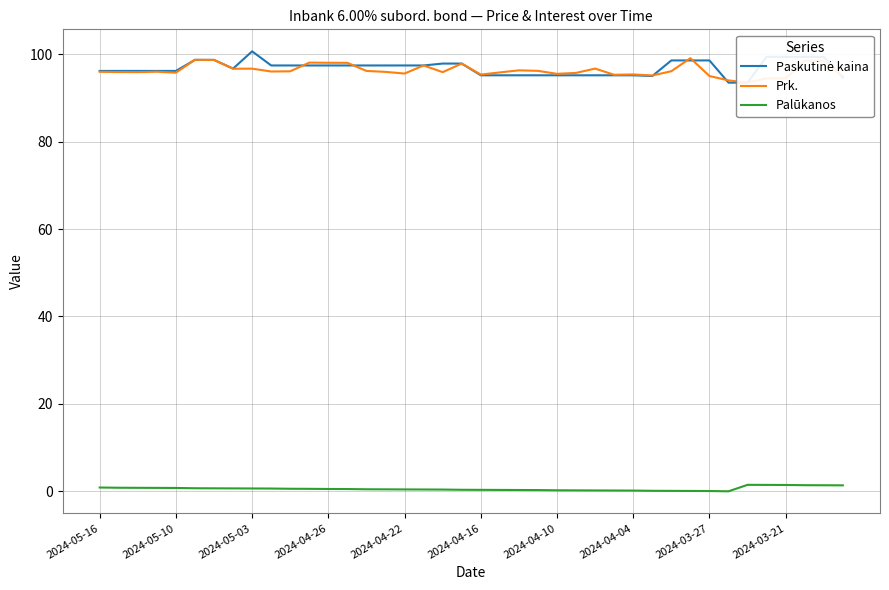

How many data points does each series have?

40